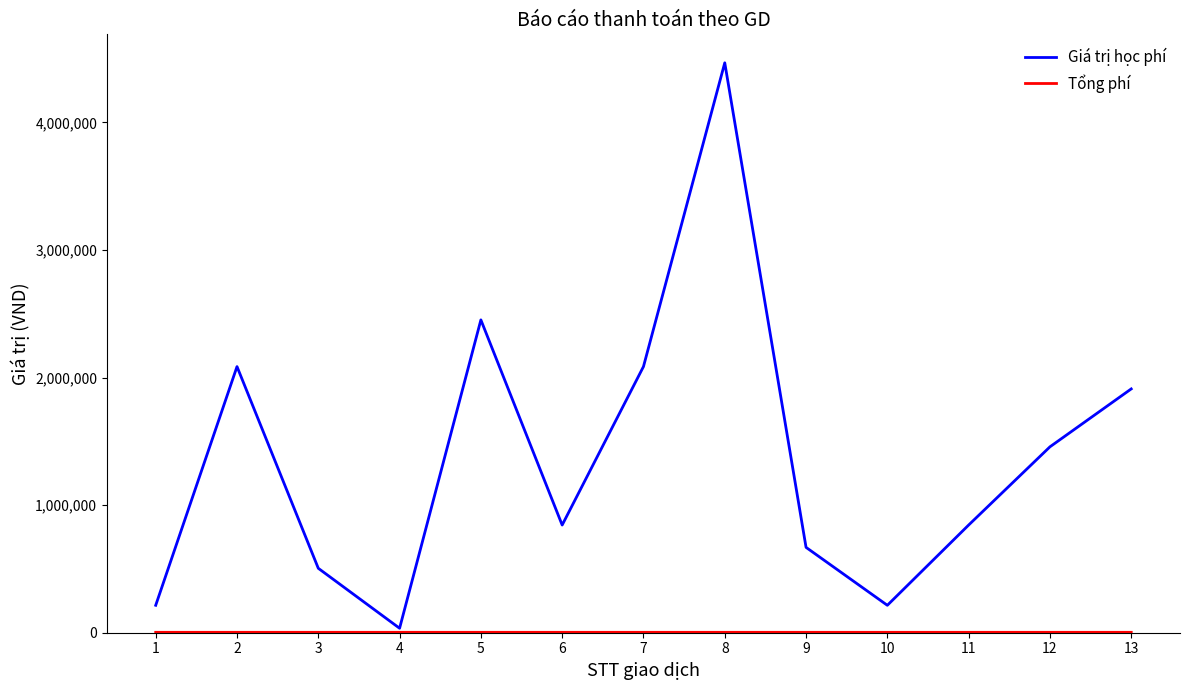

Which series has the largest total across all categories?

Giá trị học phí